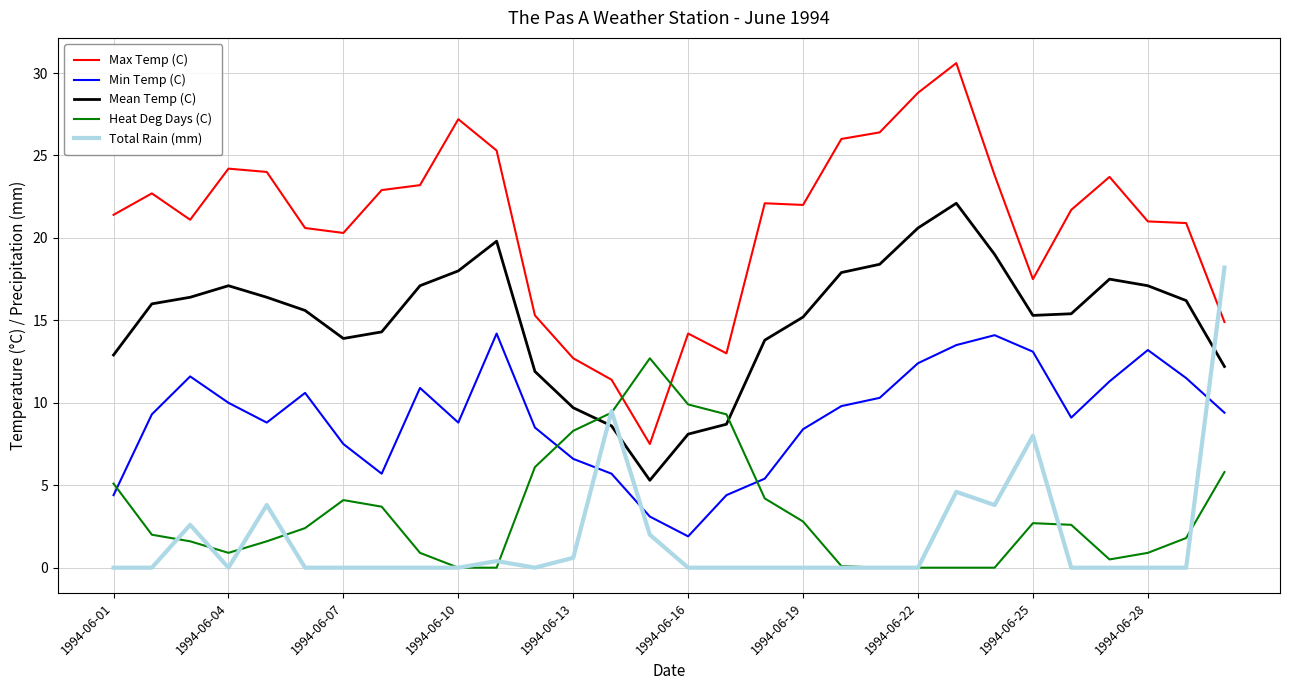

How many times do Heat Deg Days (C) and Min Temp (C) cross each other?

3